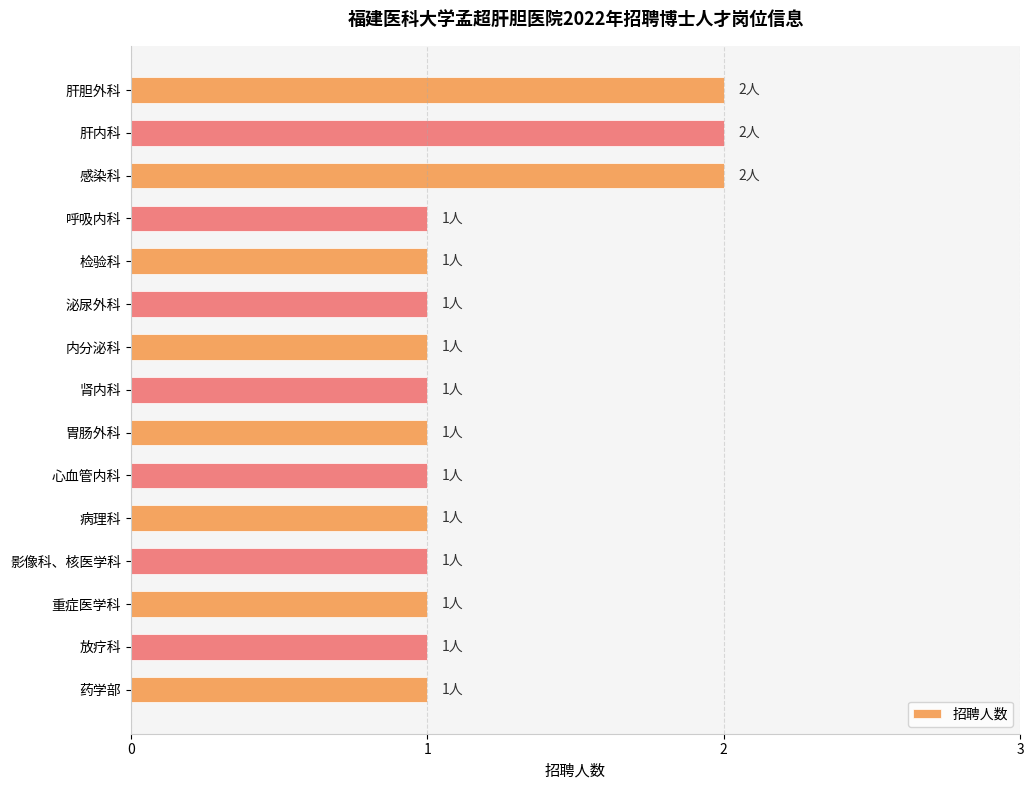

What is the difference between the maximum and minimum values?

1